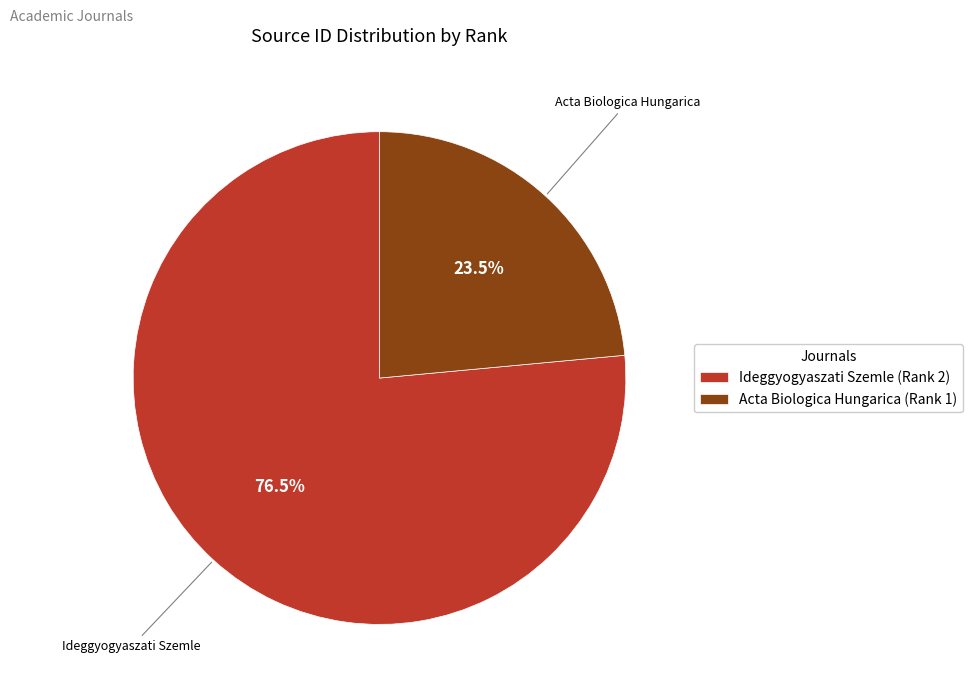

Combined, what portion of the pie is Acta Biologica Hungarica (Rank 1) and Ideggyogyaszati Szemle (Rank 2)?

100.0%